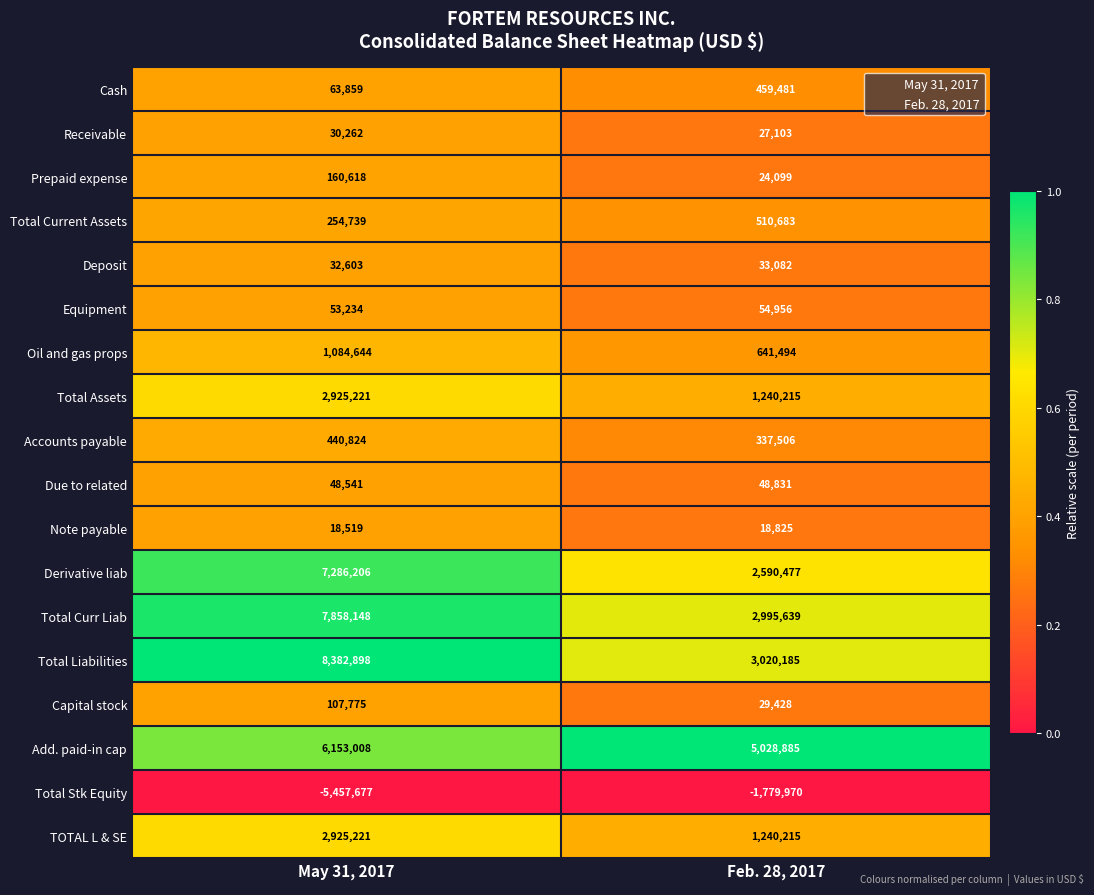

What is the sum of the Deposit values at Feb. 28, 2017 and May 31, 2017?

65685